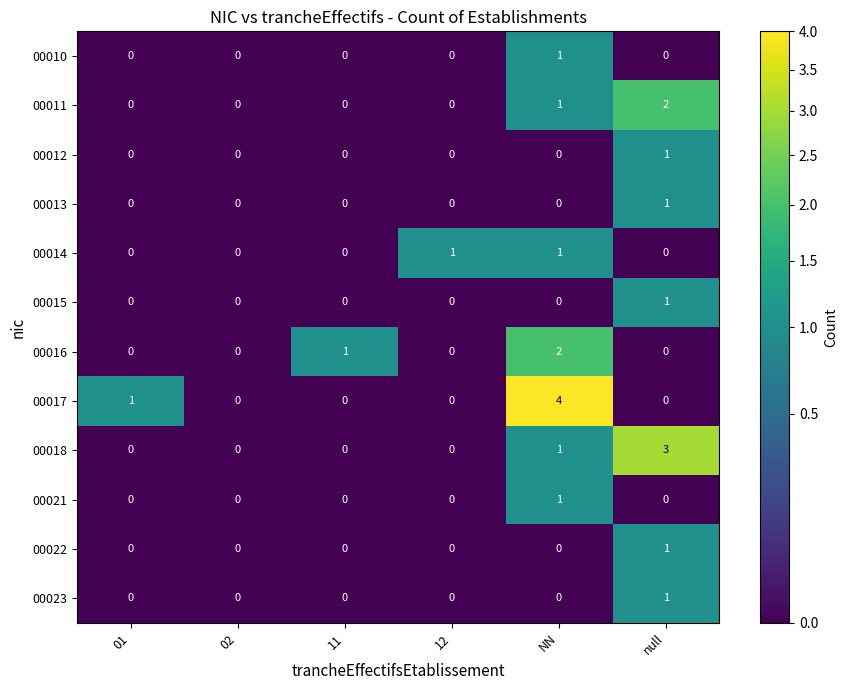

Count the 00013 values in the range 0 to 1.

6